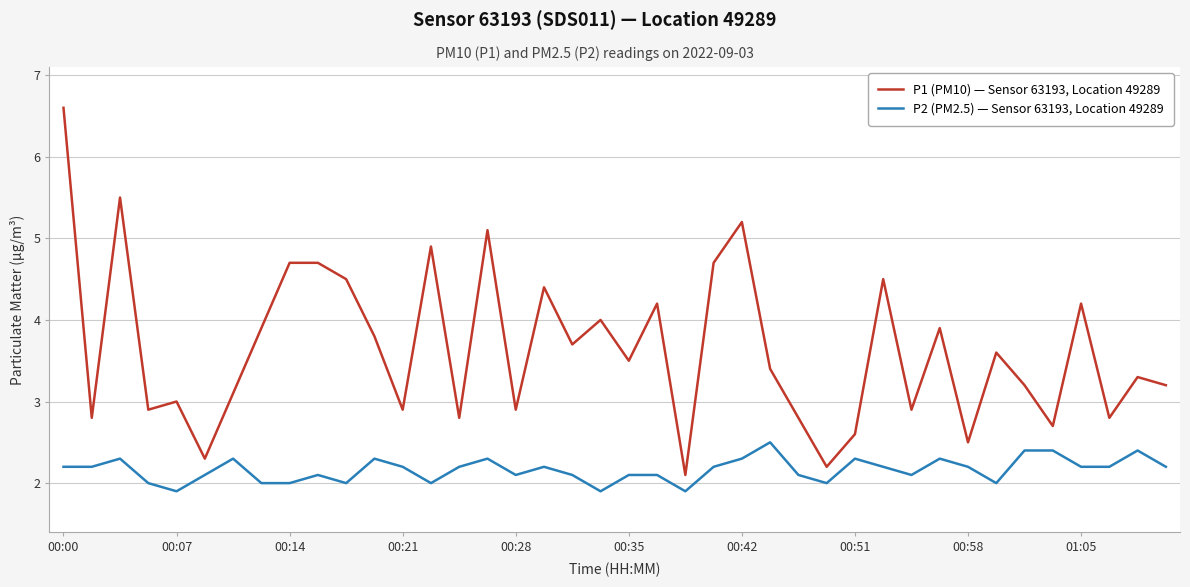

Reading right to left, extract all data points from this chart.

P1 (PM10) — Sensor 63193, Location 49289: 3.2	3.3	2.8	4.2	2.7	3.2	3.6	2.5	3.9	2.9	4.5	2.6	2.2	2.8	3.4	5.2	4.7	2.1	4.2	3.5	4.0	3.7	4.4	2.9	5.1	2.8	4.9	2.9	3.8	4.5	4.7	4.7	3.9	3.1	2.3	3.0	2.9	5.5	2.8	6.6
P2 (PM2.5) — Sensor 63193, Location 49289: 2.2	2.4	2.2	2.2	2.4	2.4	2.0	2.2	2.3	2.1	2.2	2.3	2.0	2.1	2.5	2.3	2.2	1.9	2.1	2.1	1.9	2.1	2.2	2.1	2.3	2.2	2.0	2.2	2.3	2.0	2.1	2.0	2.0	2.3	2.1	1.9	2.0	2.3	2.2	2.2